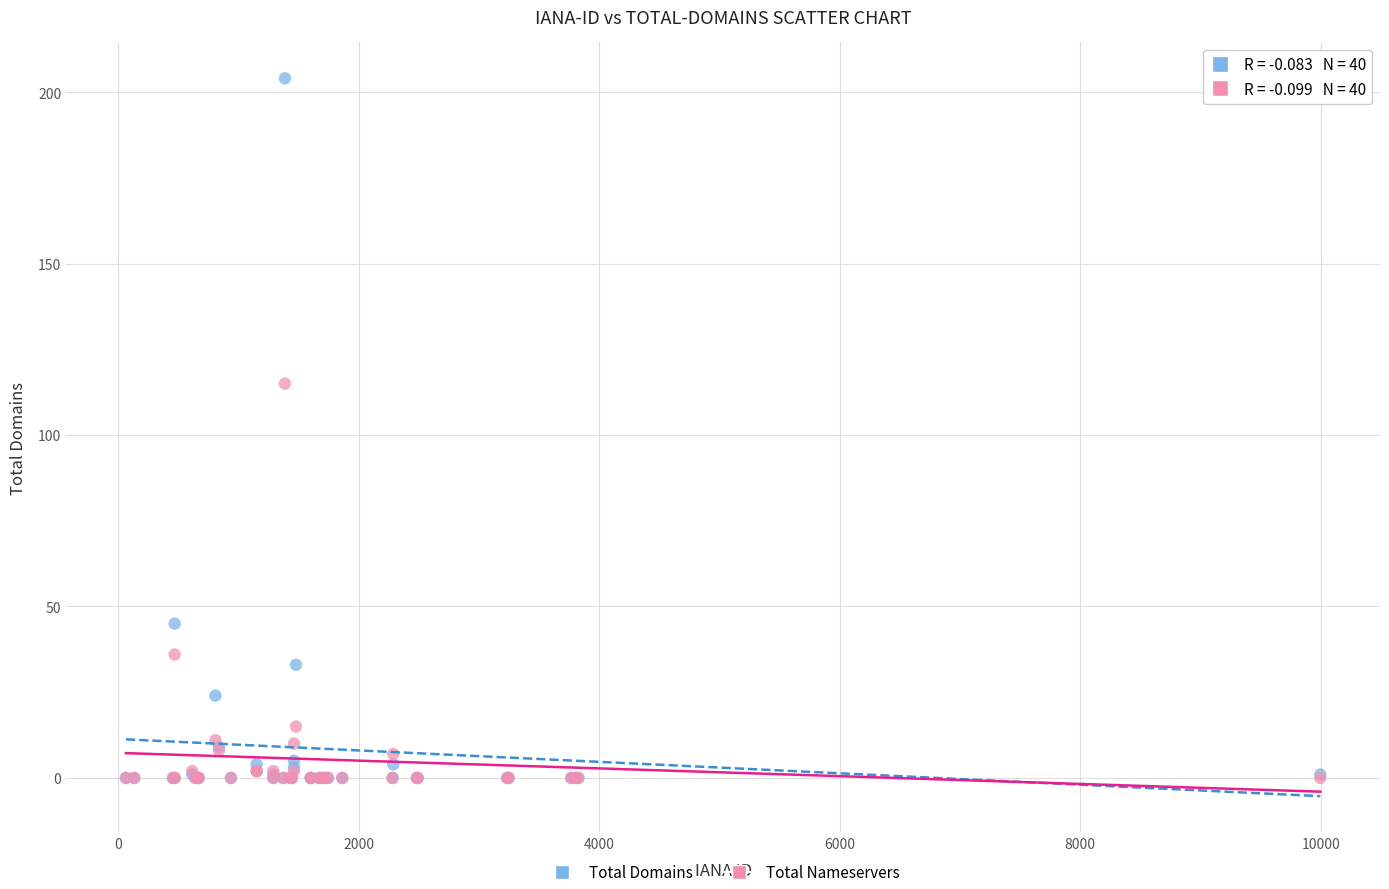

Across all series, what Y value is closest to 102?

115